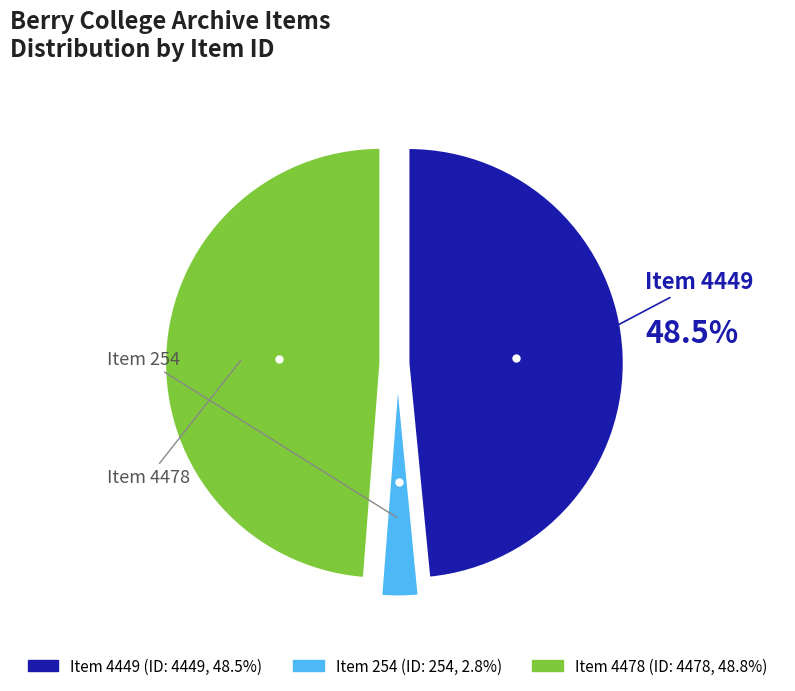

To the nearest percent, what is the difference between the largest and smallest slice percentages?

46%